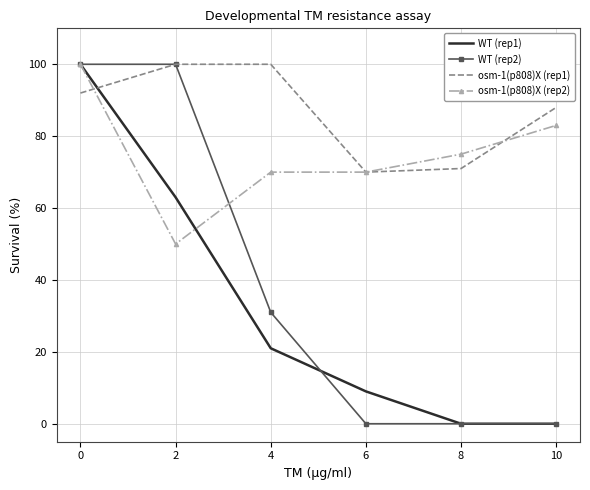

What is the difference between the highest and lowest values at 8?

75